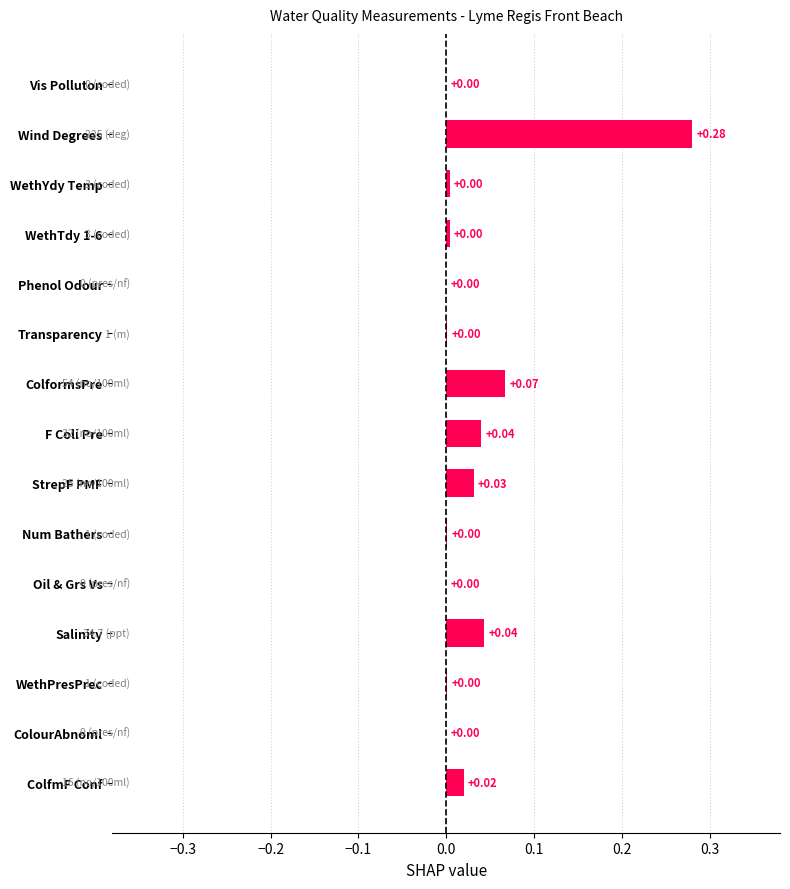

What is the change in value from WethYdy Temp to Wind Degrees?

+0.3